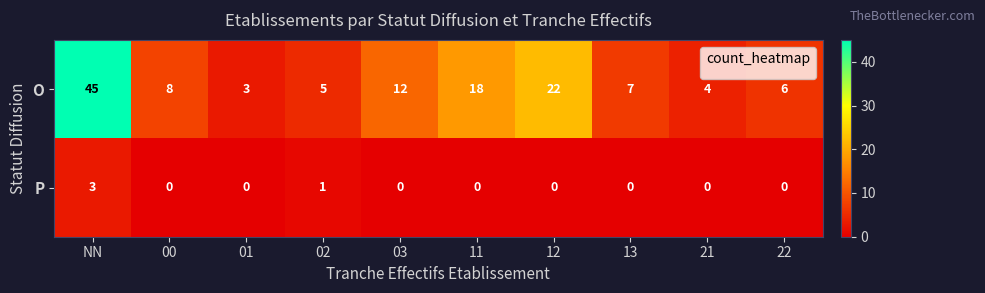

What value does the O series have at 13?

7